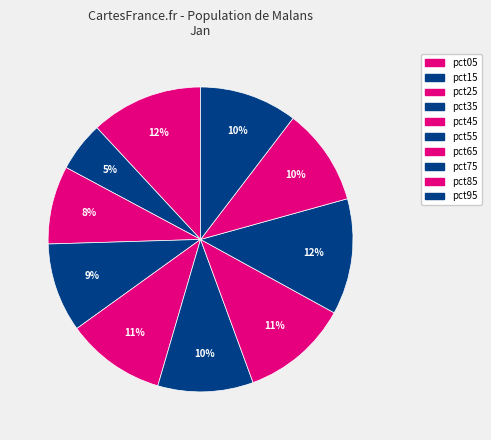

Count the number of slices in the pie.

10